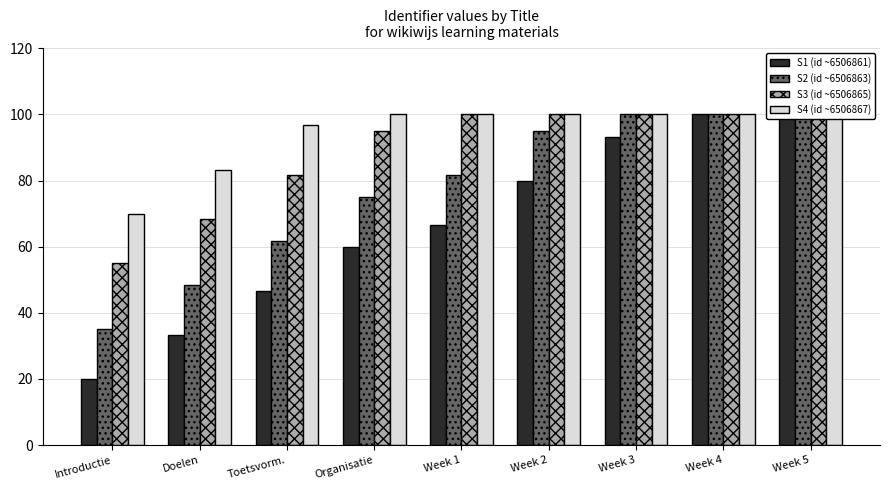

What is the lowest value of the S3 (id ~6506865) series?

55.0